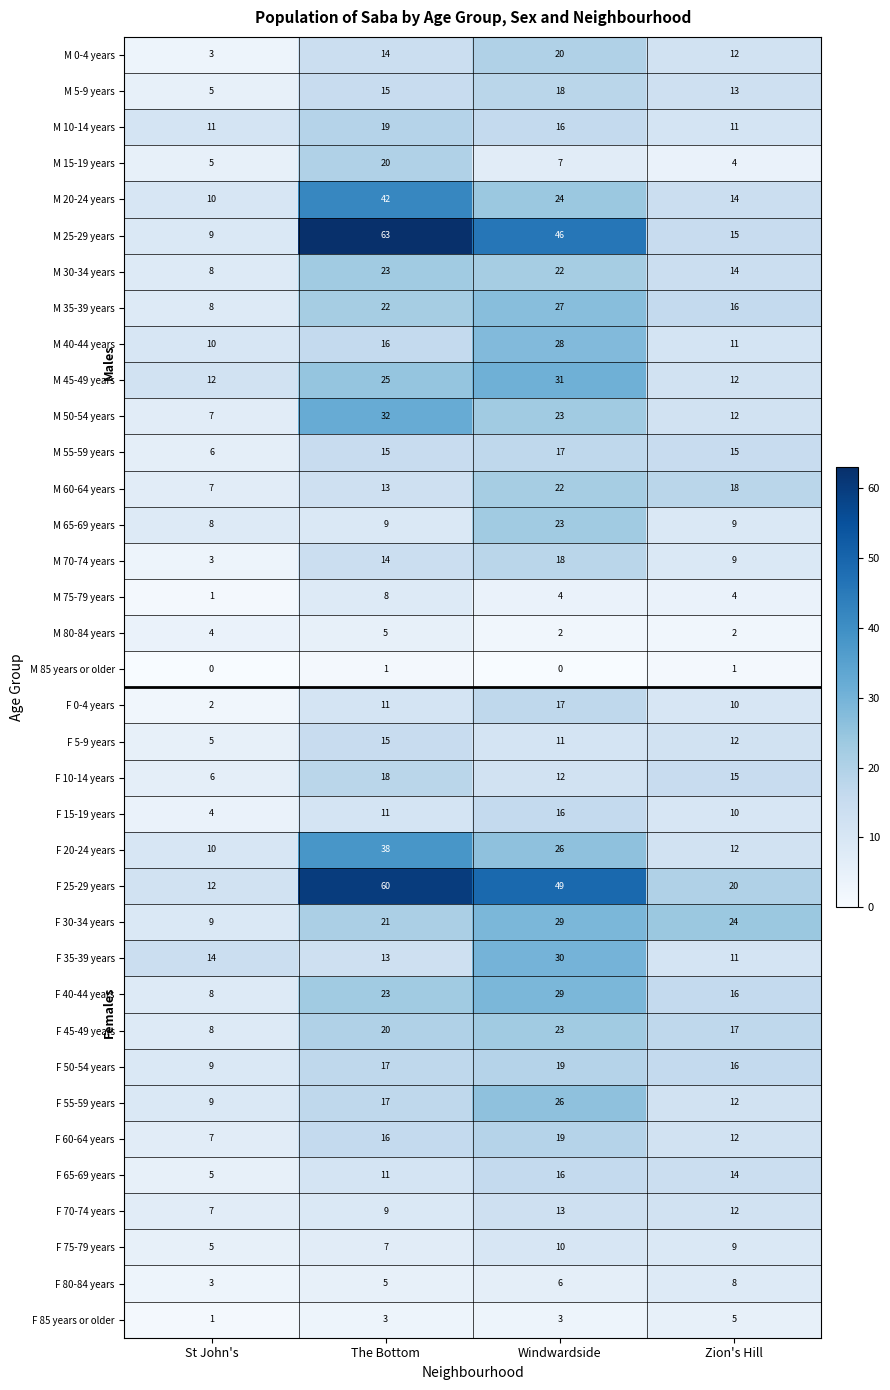

Which series has the largest total across all categories?

F 25-29 years